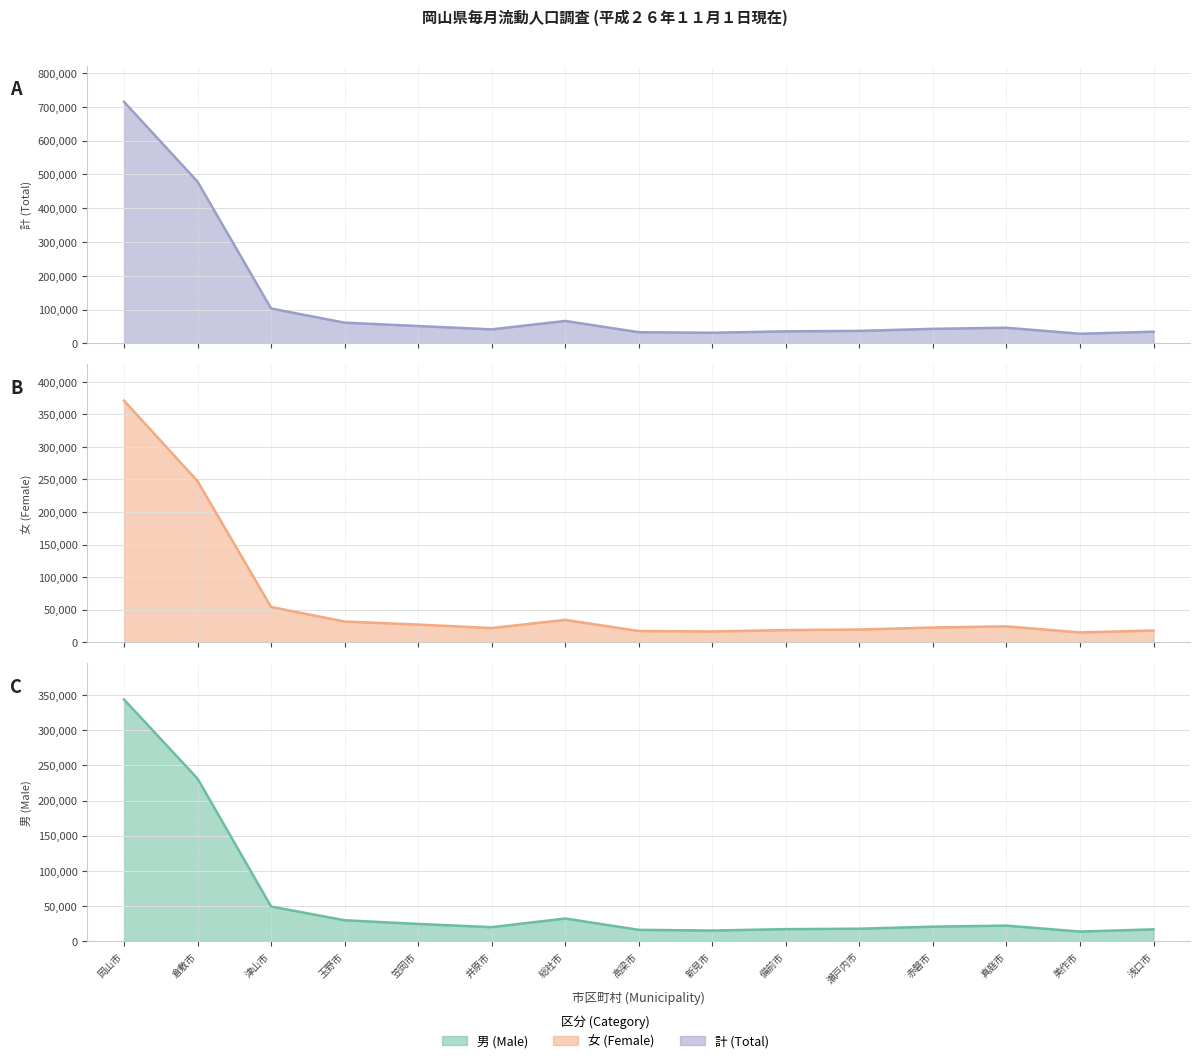

What is the spread (max minus min) of values at 美作市?

15036